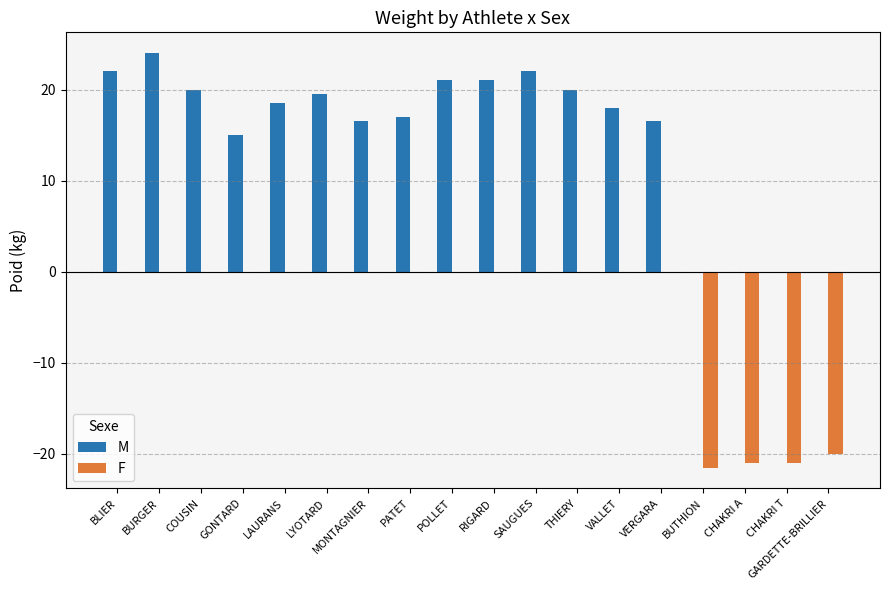

Is the value of M at MONTAGNIER greater than the value of F at GONTARD?

Yes